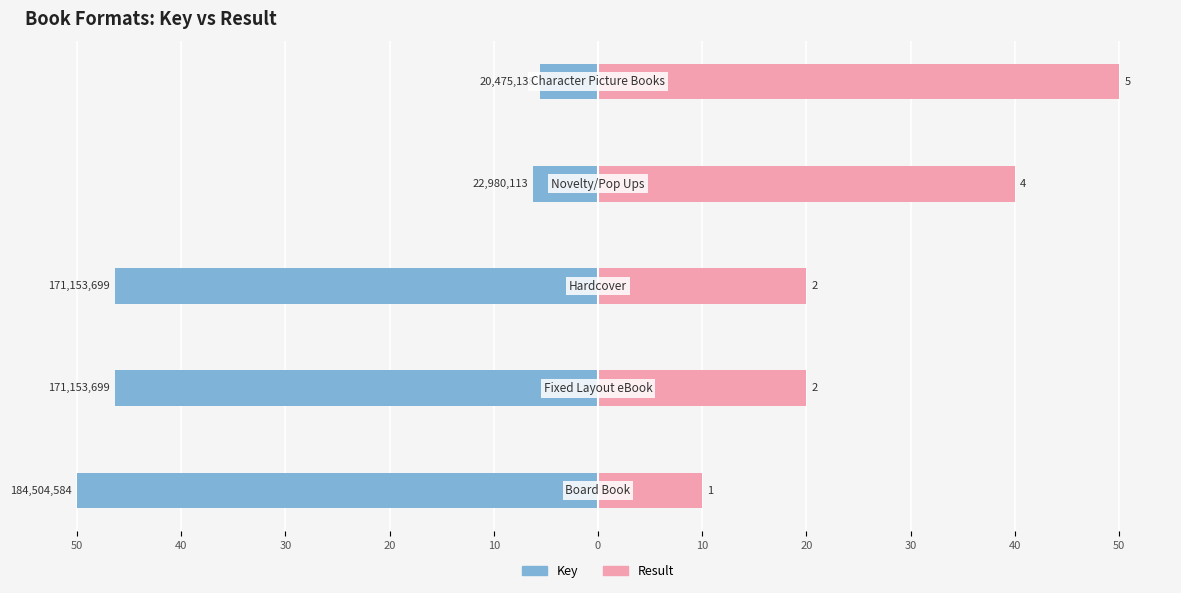

Reading left to right, extract all data points from this chart.

Key: 50=-50.0	40=-46.4	30=-46.4	20=-6.2	10=-5.5
Result: 50=10.0	40=20.0	30=20.0	20=40.0	10=50.0